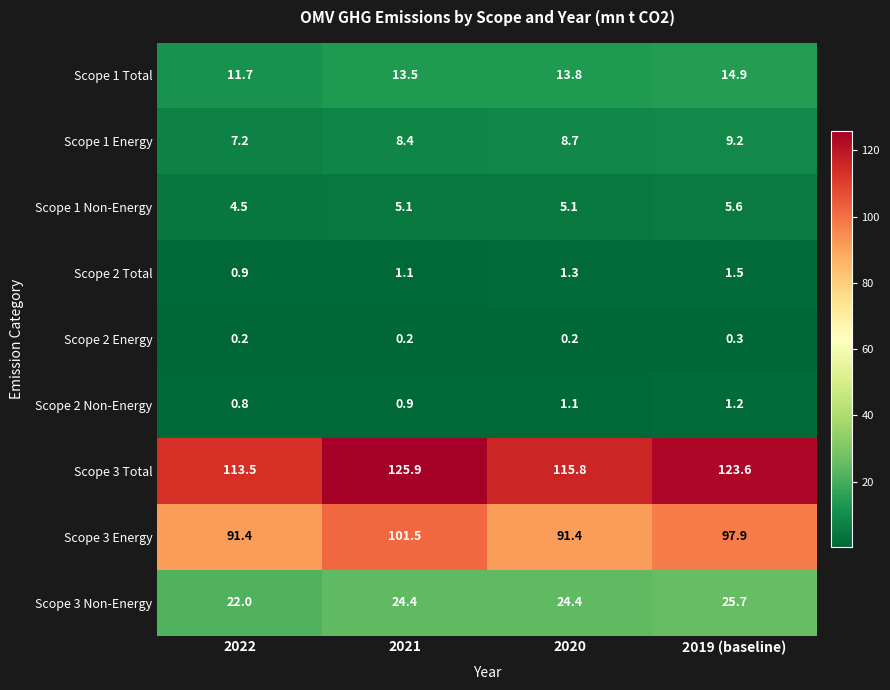

Rank the series by their maximum value, from highest to lowest.

Scope 3 Total, Scope 3 Energy, Scope 3 Non-Energy, Scope 1 Total, Scope 1 Energy, Scope 1 Non-Energy, Scope 2 Total, Scope 2 Non-Energy, Scope 2 Energy